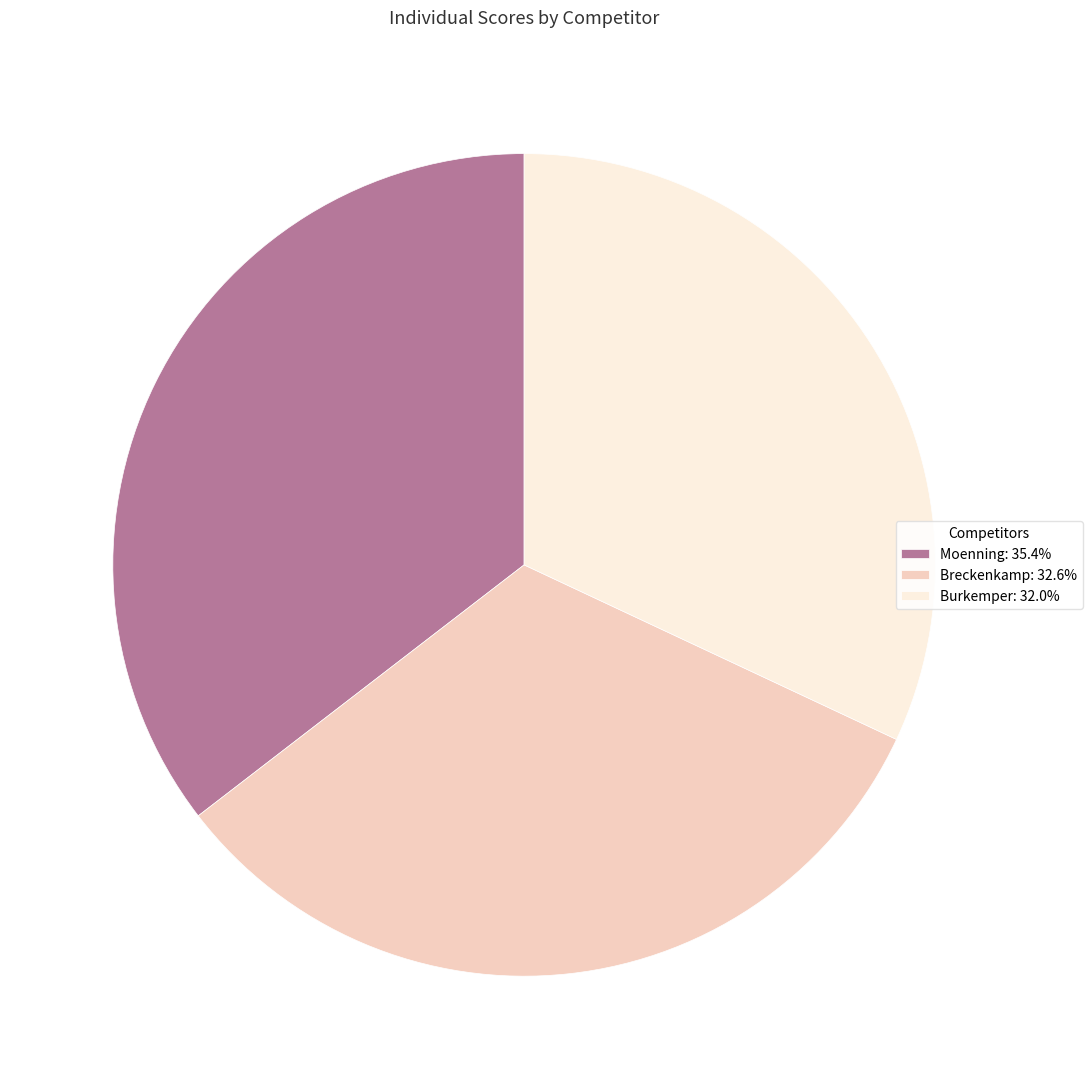

How many slices are in this pie chart?

3